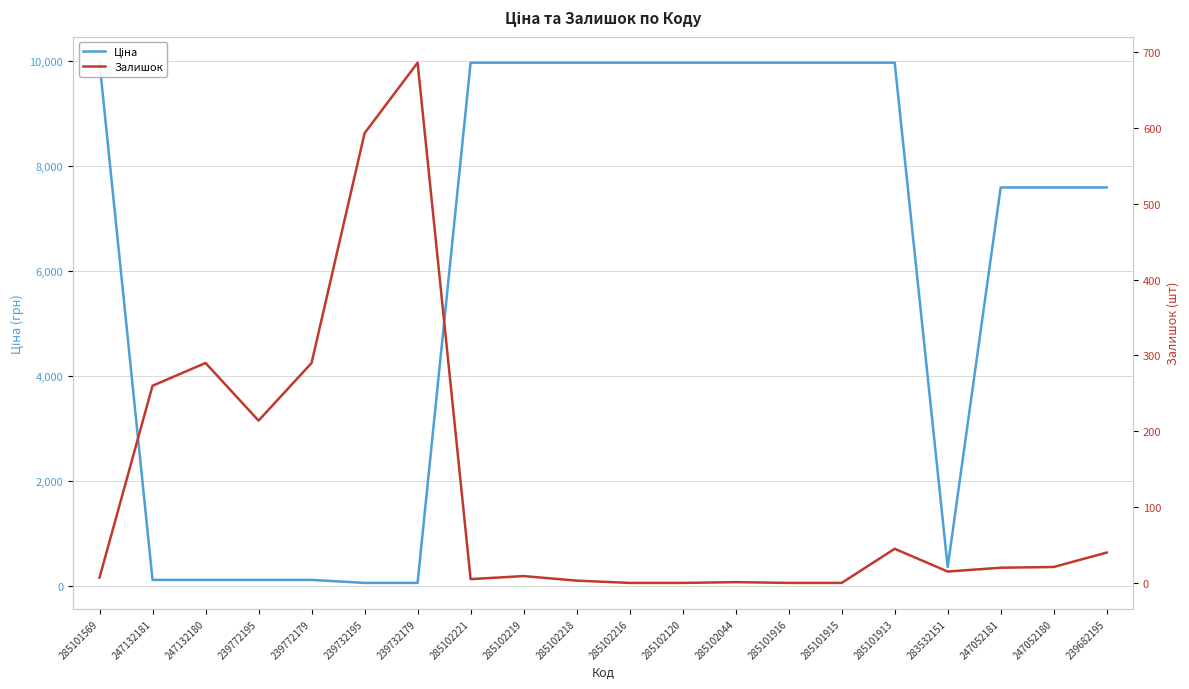

Which series ends up on top after the final intersection of Залишок and Ціна?

Ціна